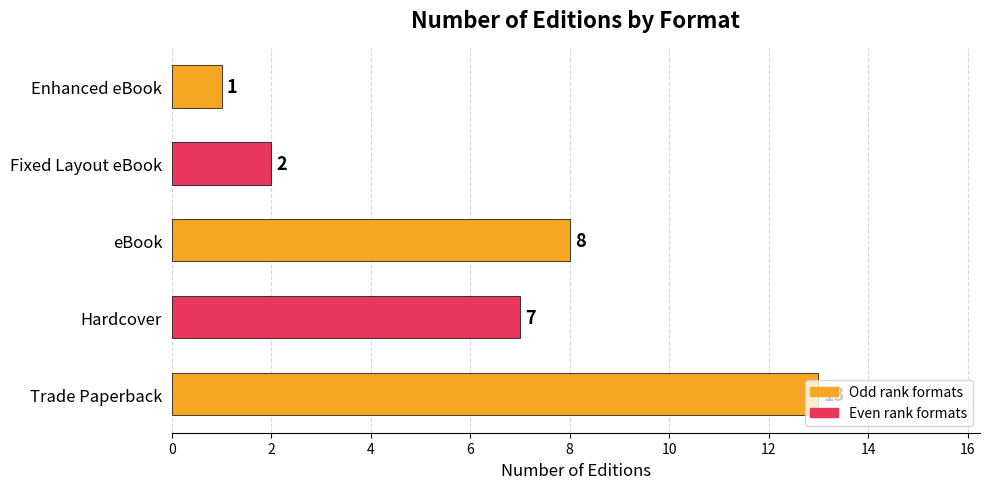

What is the change in value from Trade Paperback to eBook?

-5